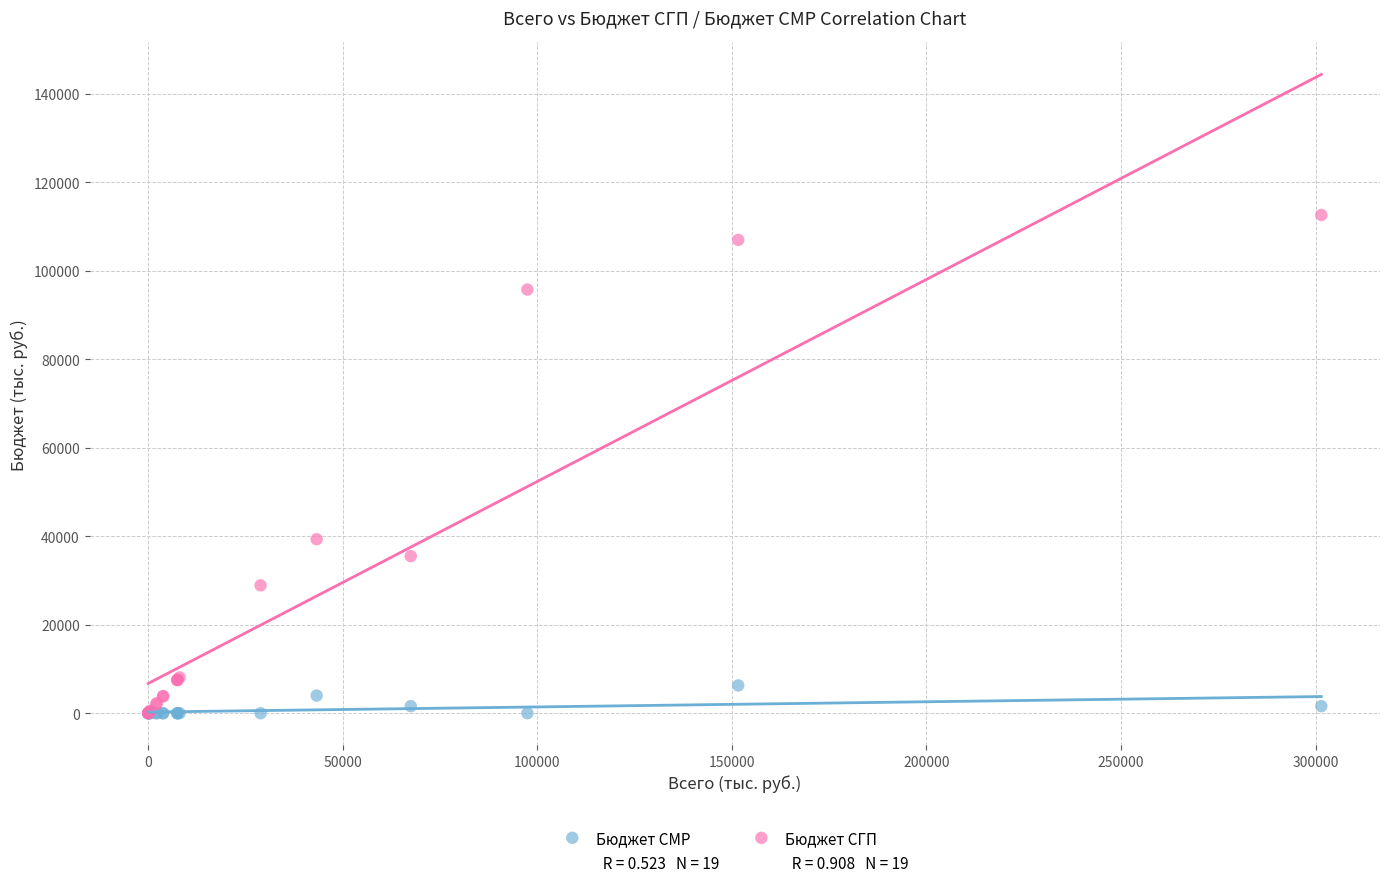

In the Бюджет СГП series, what Y value is closest to 56298?

39321.4